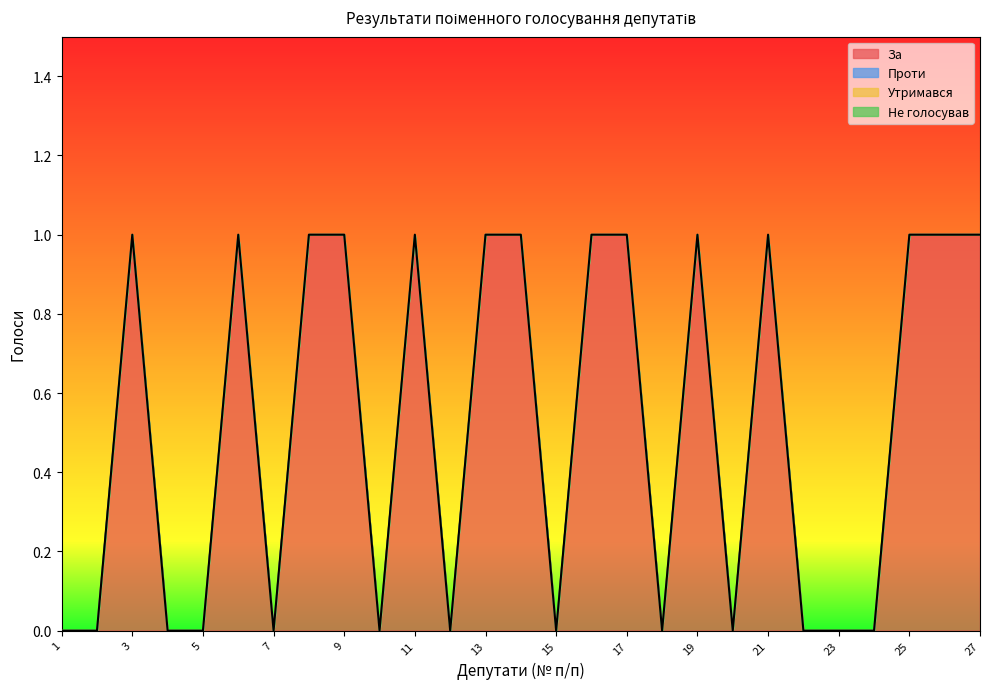

In За, how many points are lower than both neighbors (excluding endpoints)?

6